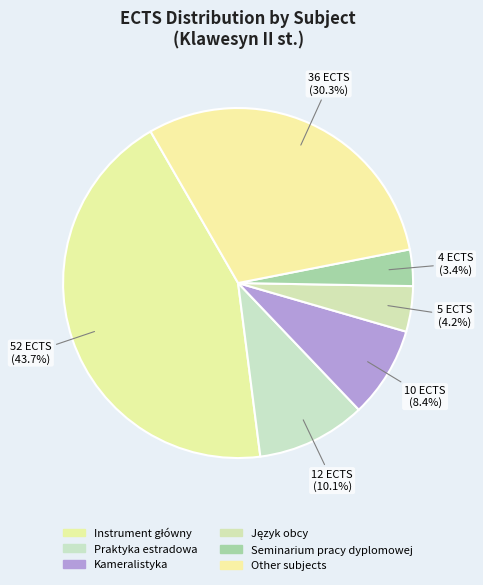

How many segments does this pie chart have?

6